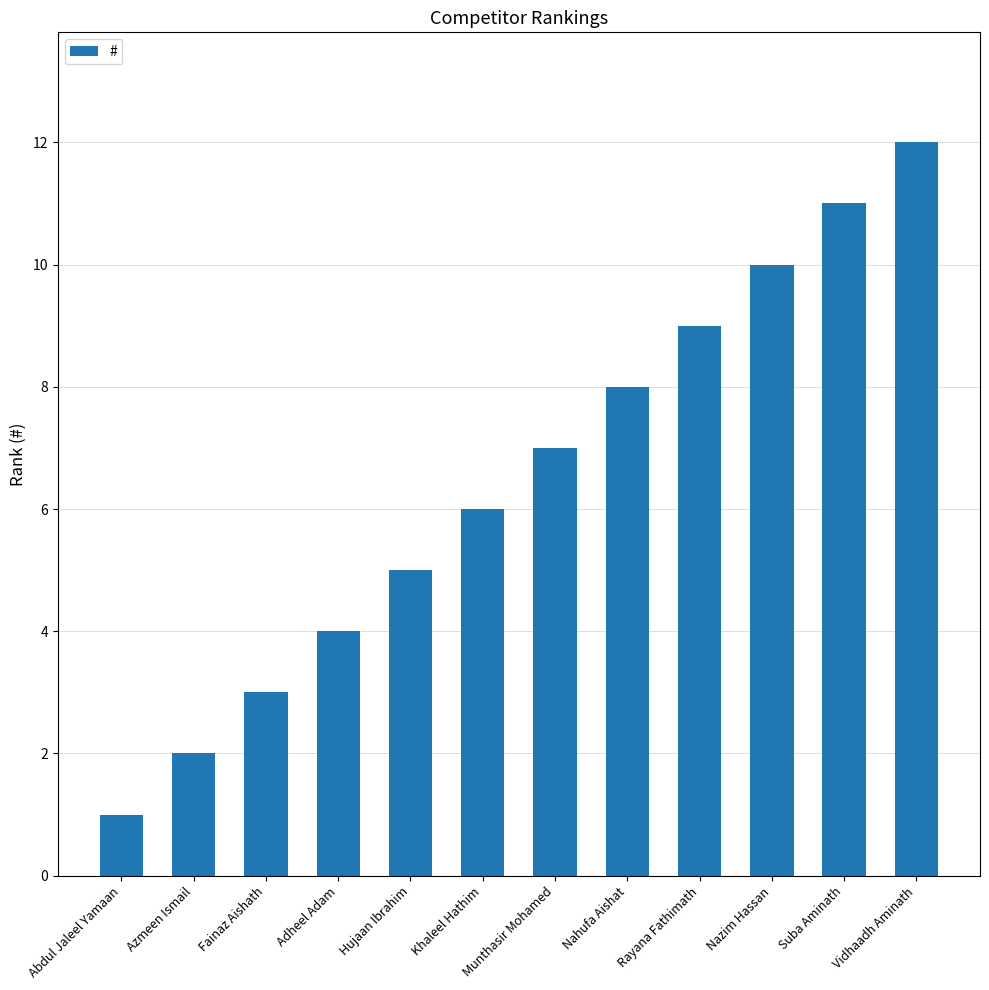

What is the smallest value displayed?

1